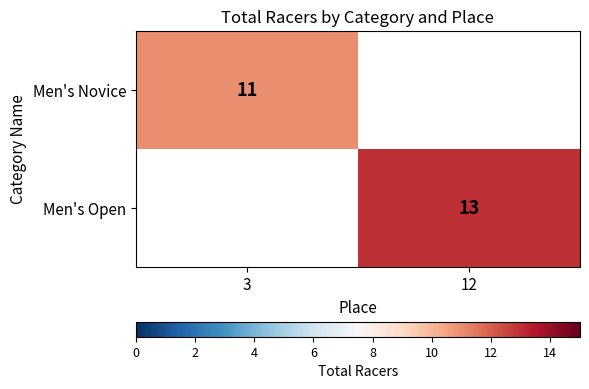

Is it true that Men's Novice equals 15 at 3?

False